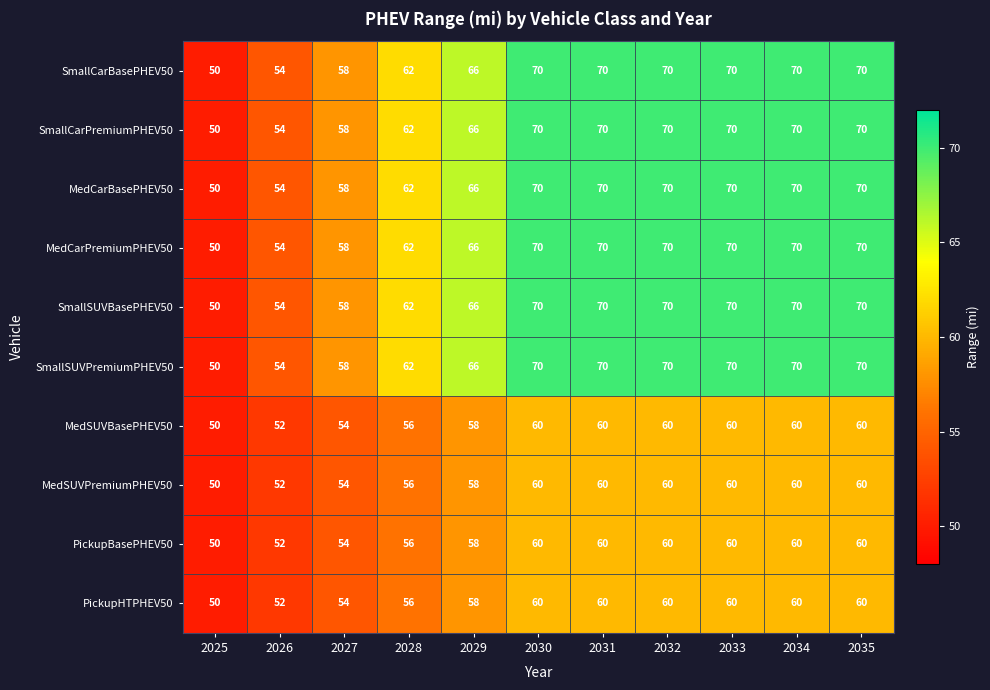

What is the difference between the highest and lowest values at 2031?

10